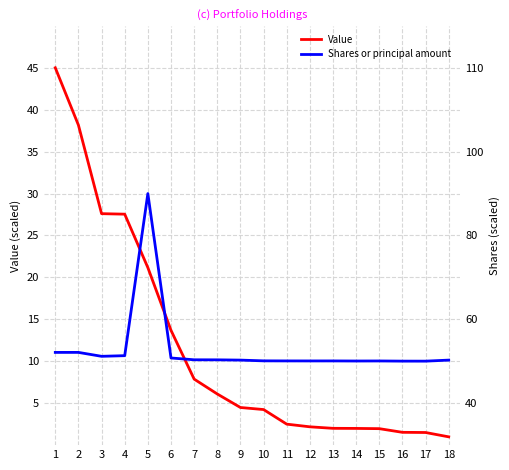

True or false: Value and Shares or principal amount intersect in this chart.

True